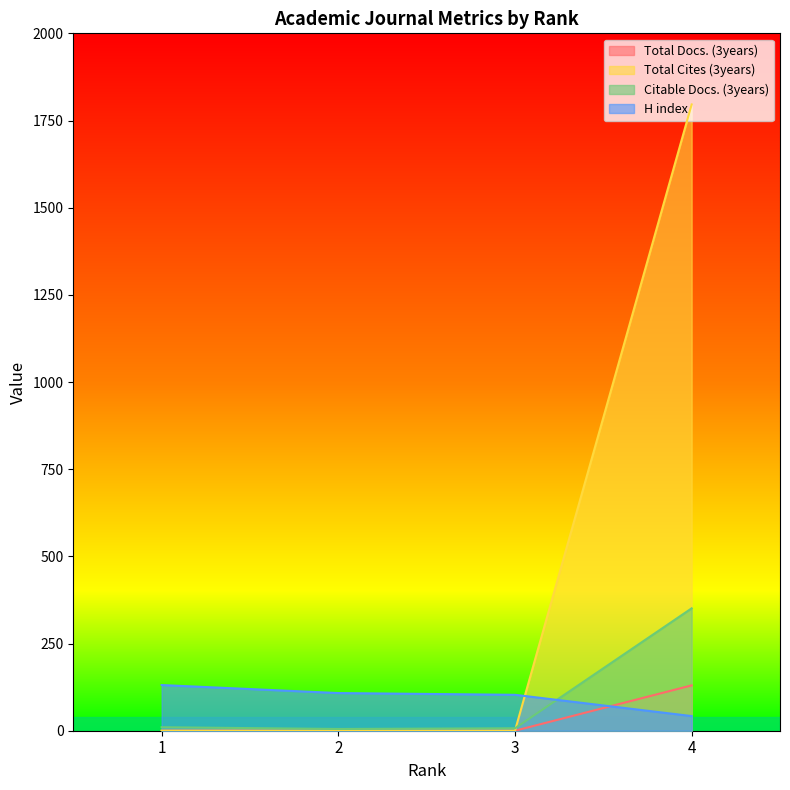

Reading right to left, what are all the values shown in this chart?

Total Docs. (3years): 4=130	3=0	2=0	1=0
Total Cites (3years): 4=1796	3=0	2=0	1=0
Citable Docs. (3years): 4=351	3=7	2=5	1=10
H index: 4=42	3=103	2=108	1=131